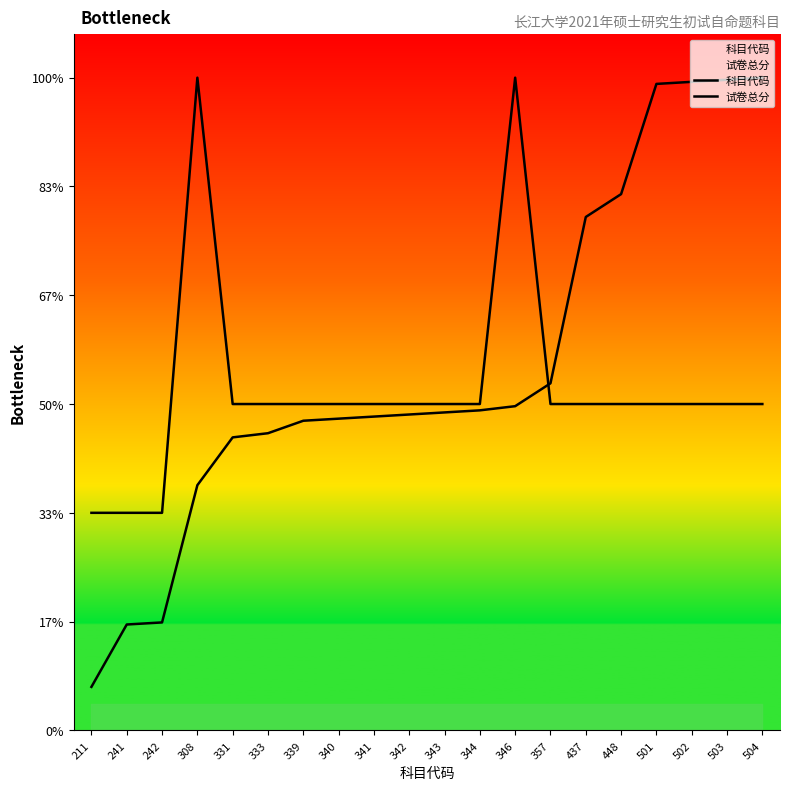

Where do 科目代码 and 试卷总分 first cross each other?

346 and 357